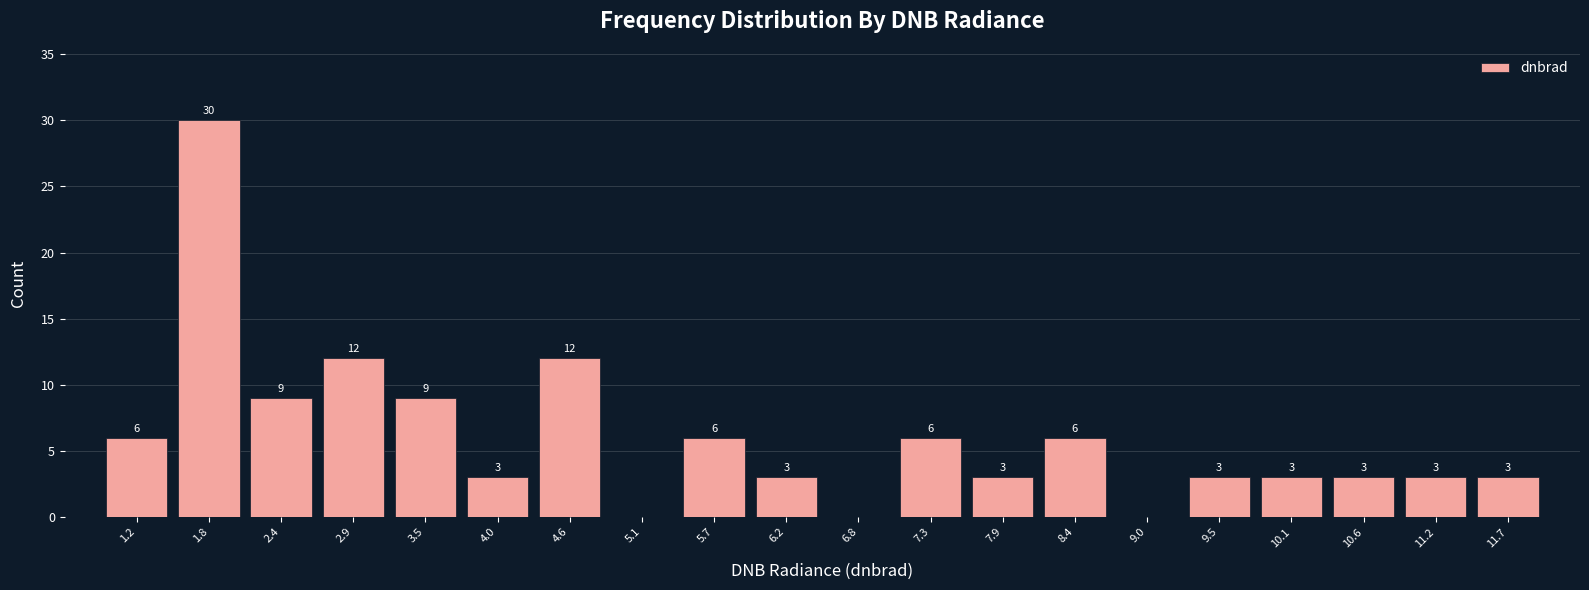

Which range on the x-axis has the tallest bar?

1.5 to 2.1